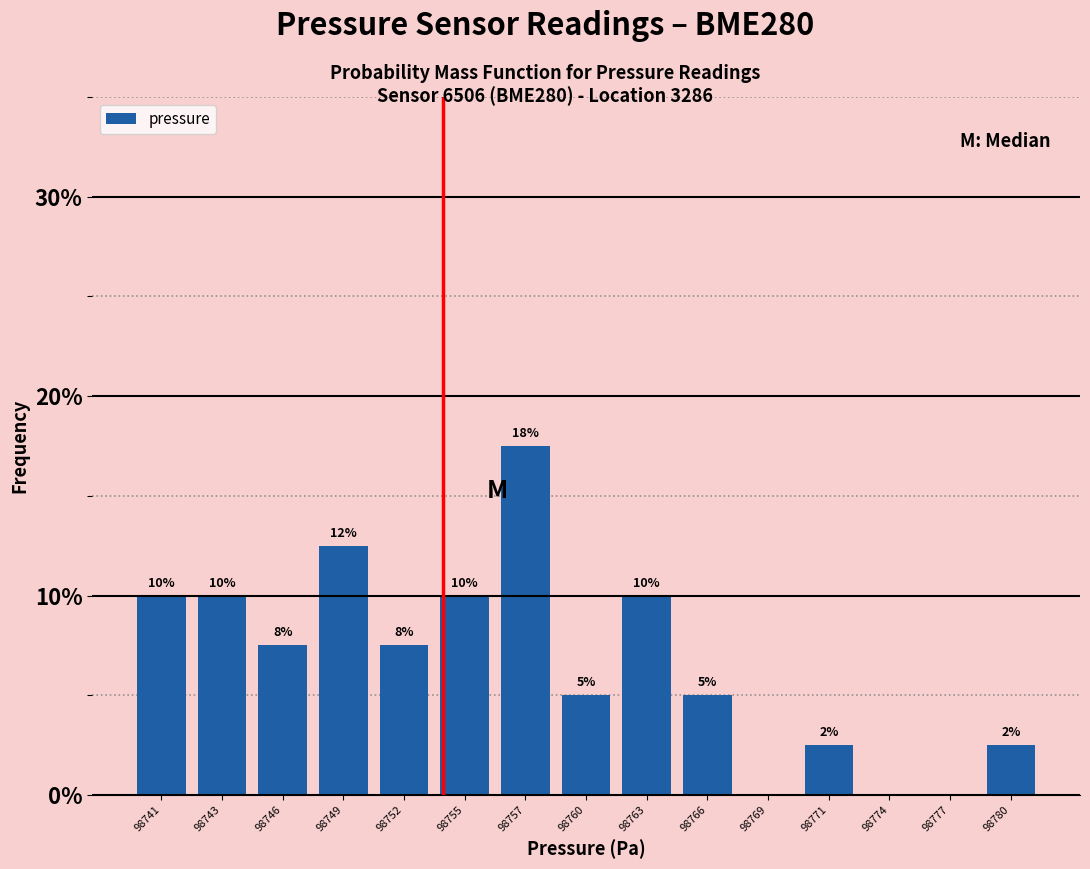

Which has a higher value, 98769 or 98752?

98752